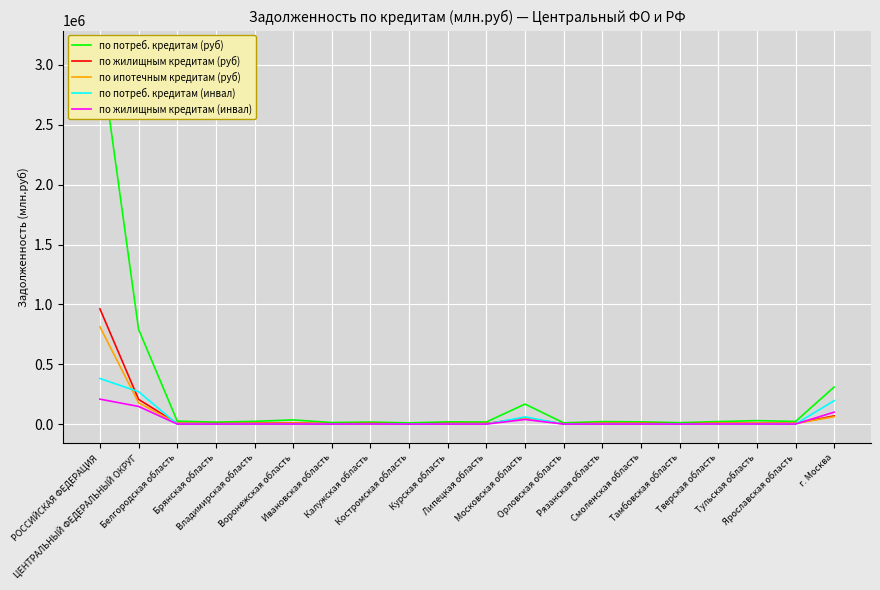

Between Липецкая область and Орловская область, which is larger?

Липецкая область